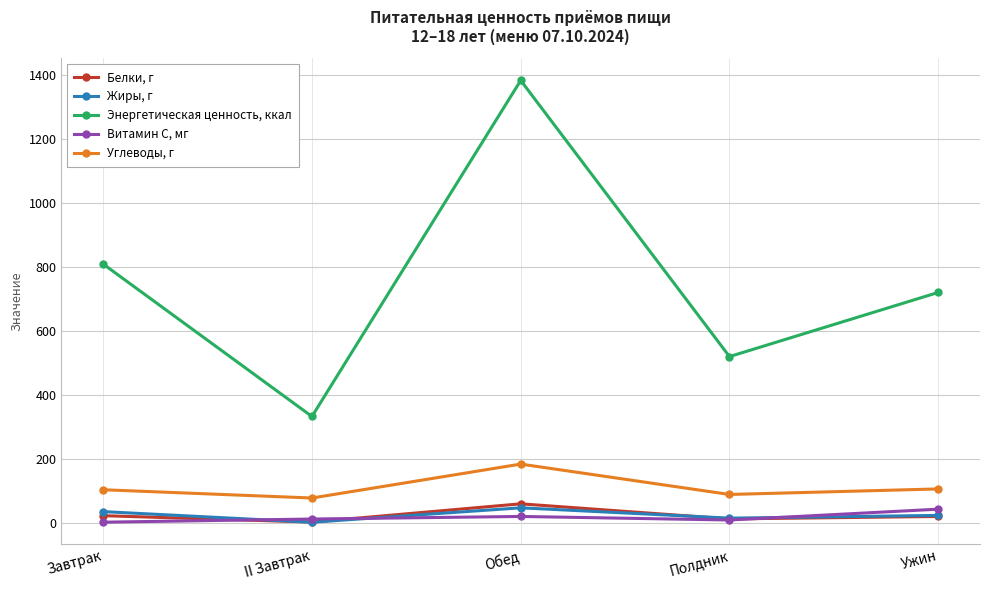

True or false: Витамин С, мг and Углеводы, г intersect in this chart.

False